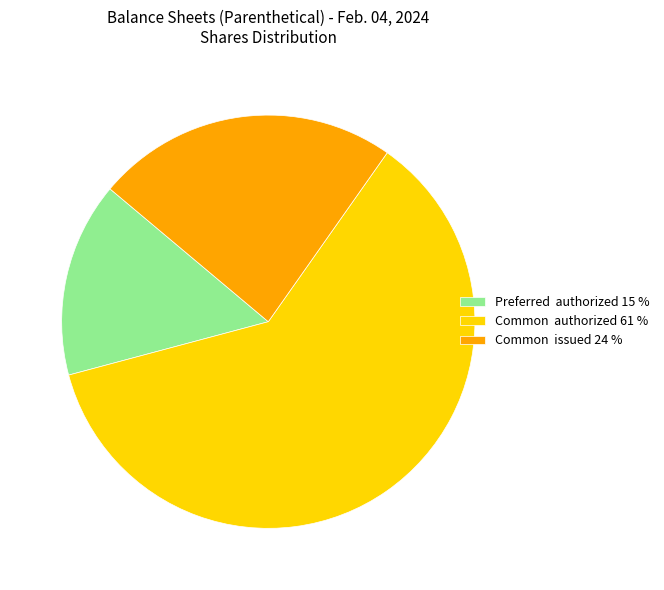

Between Common authorized 61 % and Common issued 24 %, which is larger?

Common authorized 61 %